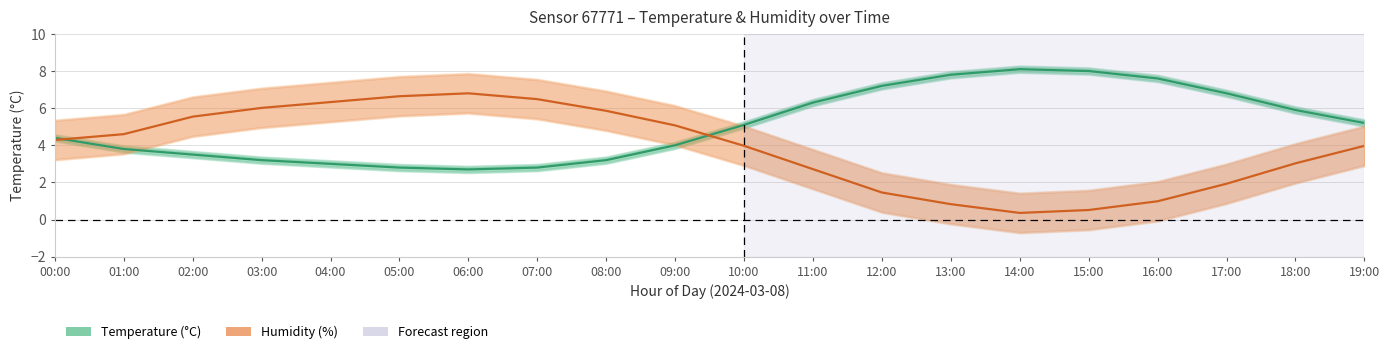

Reading left to right, extract all data points from this chart.

Temperature (°C): 00:00=4.4	01:00=3.8	02:00=3.5	03:00=3.2	04:00=3.0	05:00=2.8	06:00=2.7	07:00=2.8	08:00=3.2	09:00=4.0	10:00=5.1	11:00=6.3	12:00=7.2	13:00=7.8	14:00=8.1	15:00=8.0	16:00=7.6	17:00=6.8	18:00=5.9	19:00=5.2
Humidity (%): 00:00=4.3	01:00=4.6	02:00=5.5	03:00=6.0	04:00=6.3	05:00=6.6	06:00=6.8	07:00=6.5	08:00=5.9	09:00=5.1	10:00=4.0	11:00=2.7	12:00=1.5	13:00=0.8	14:00=0.4	15:00=0.5	16:00=1.0	17:00=1.9	18:00=3.0	19:00=4.0